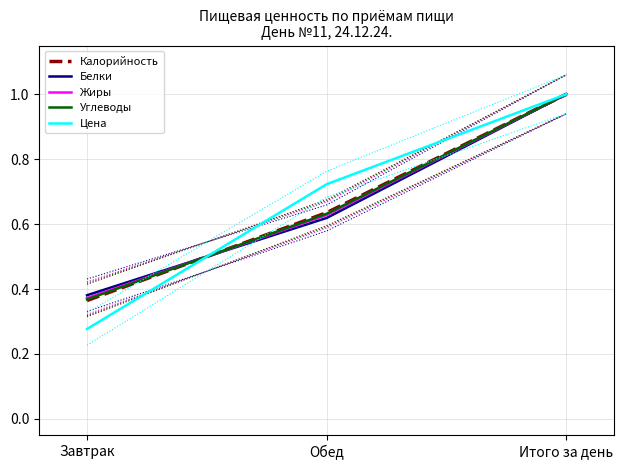

Does the chart have visible grid lines?

Yes